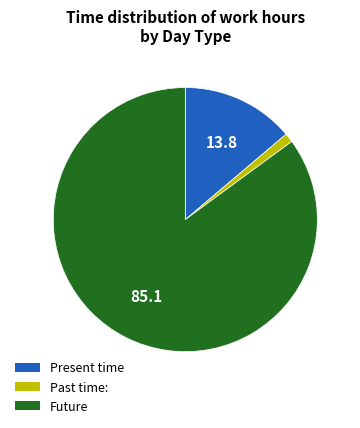

Does any single category account for the majority?

Yes